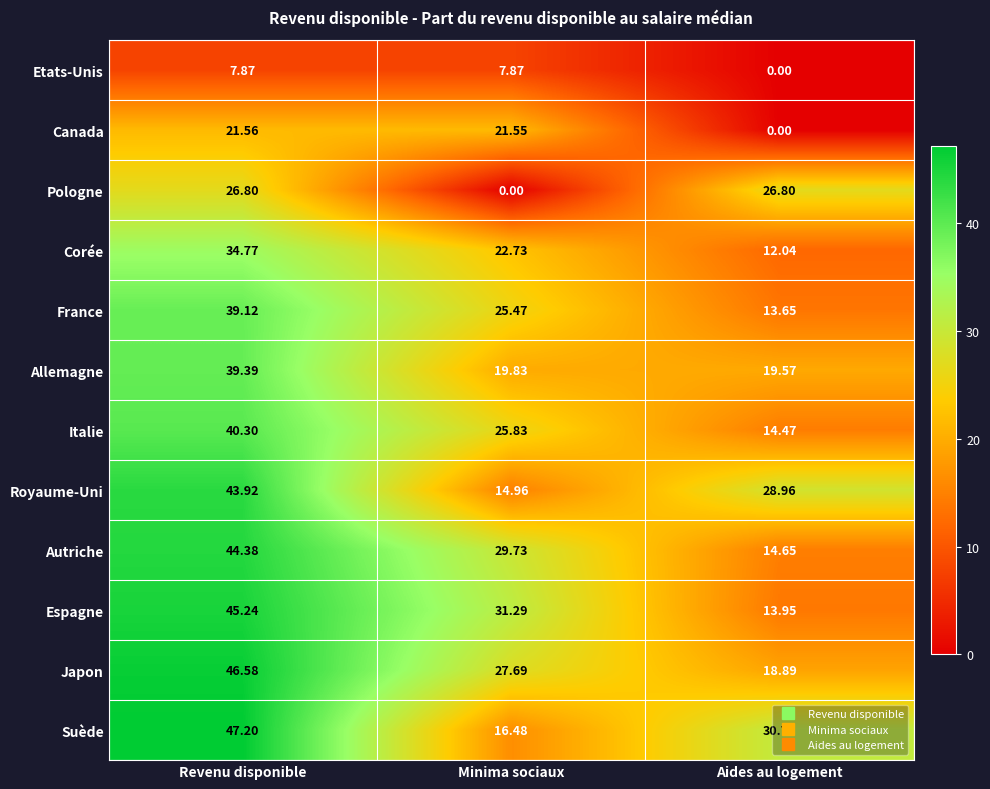

Between Revenu disponible and Aides au logement, which series saw the biggest shift?

Espagne